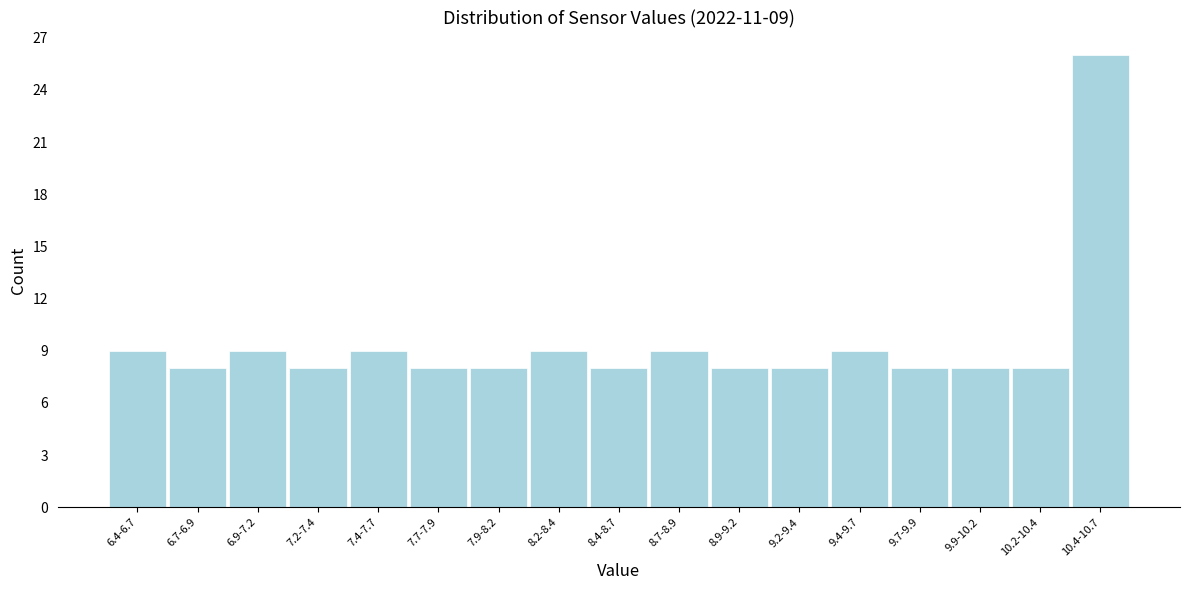

Reading right to left, what are all the values shown in this chart?

26	8	8	8	9	8	8	9	8	9	8	8	9	8	9	8	9